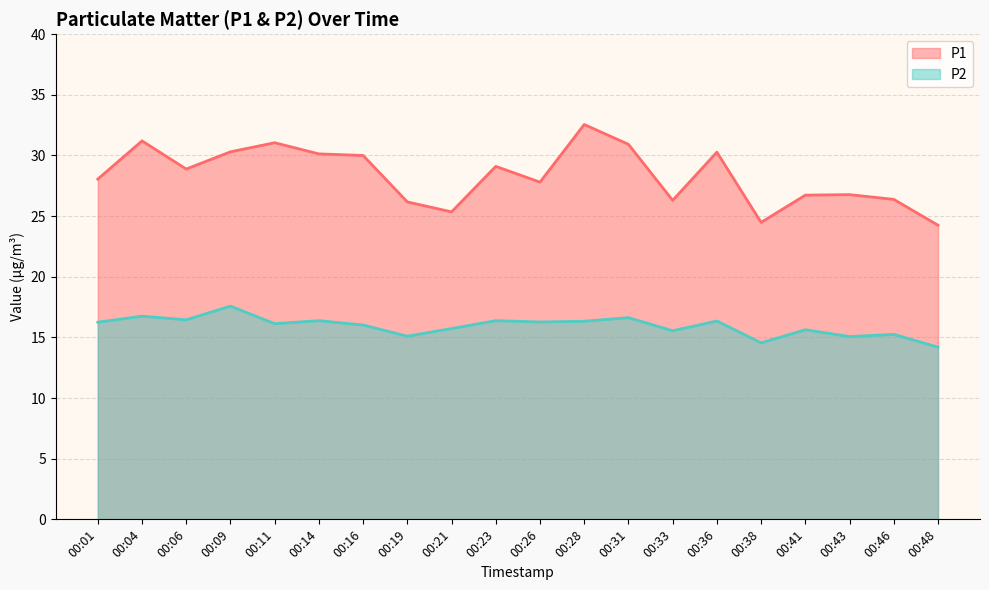

Which series changed the most between 00:01 and 00:23?

P1